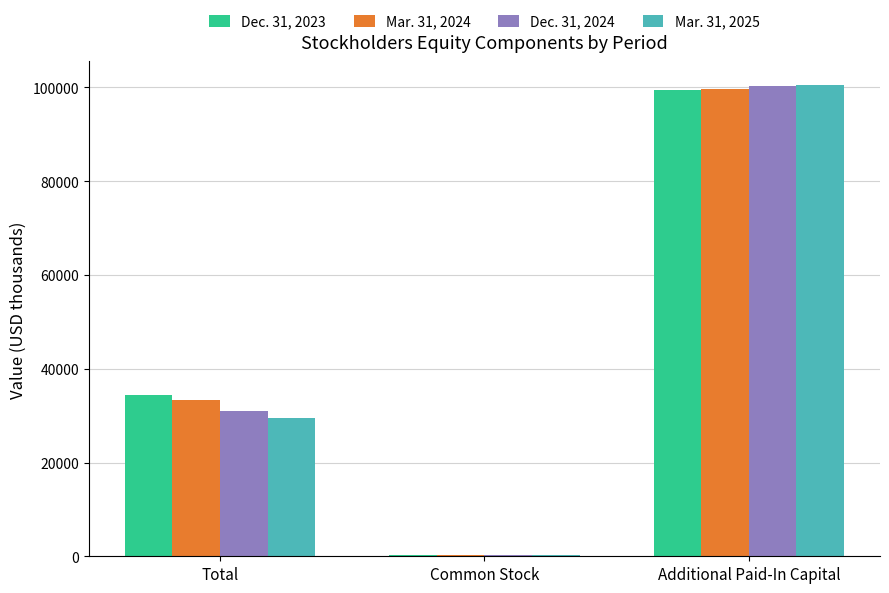

What is the average value of the Dec. 31, 2023 series?

44638